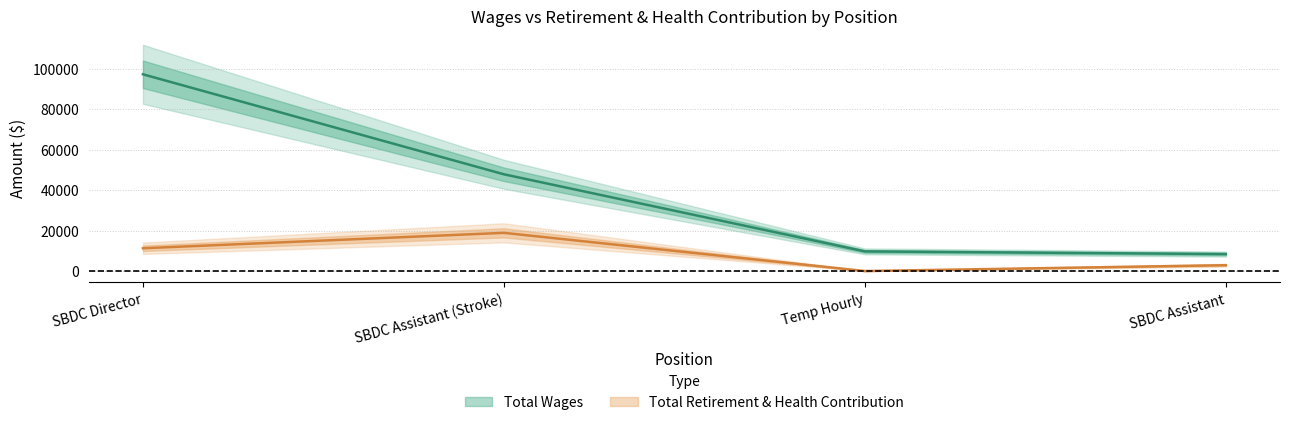

Rank the categories by Total Wages value from lowest to highest.

SBDC Assistant, Temp Hourly, SBDC Assistant (Stroke), SBDC Director